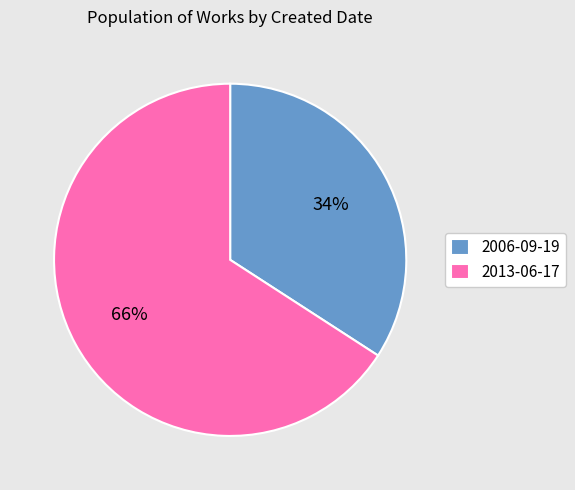

Is there a majority slice in this chart?

Yes